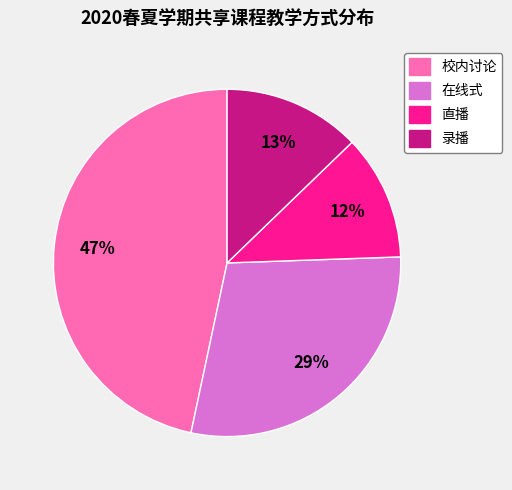

The 直播 slice represents 12% of the pie. True or false?

True